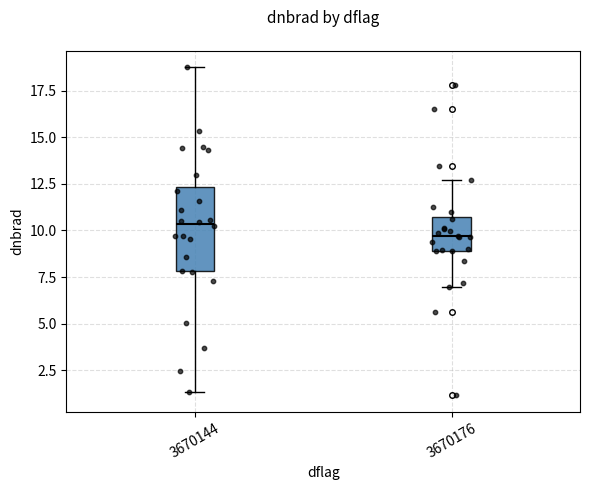

Which box is the tallest, from its lower edge to its upper edge?

3670144